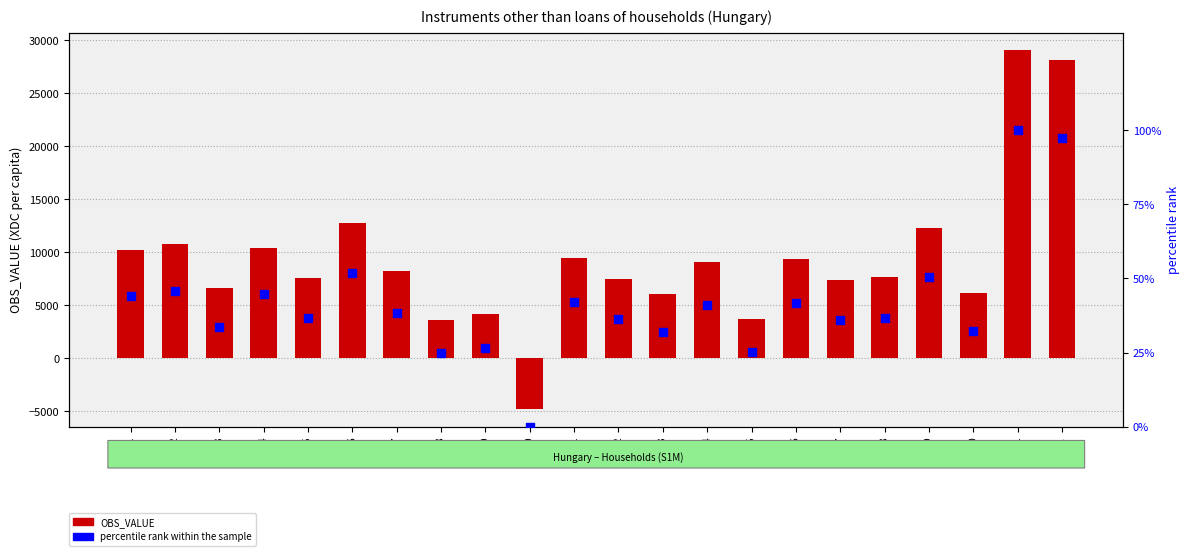

At which category is the sum across all series the highest?

2021